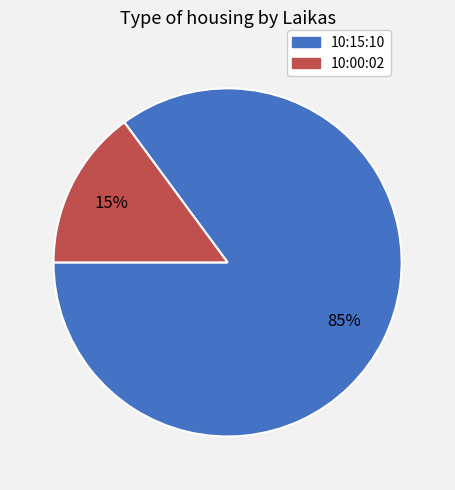

Which slice is the largest?

10:15:10